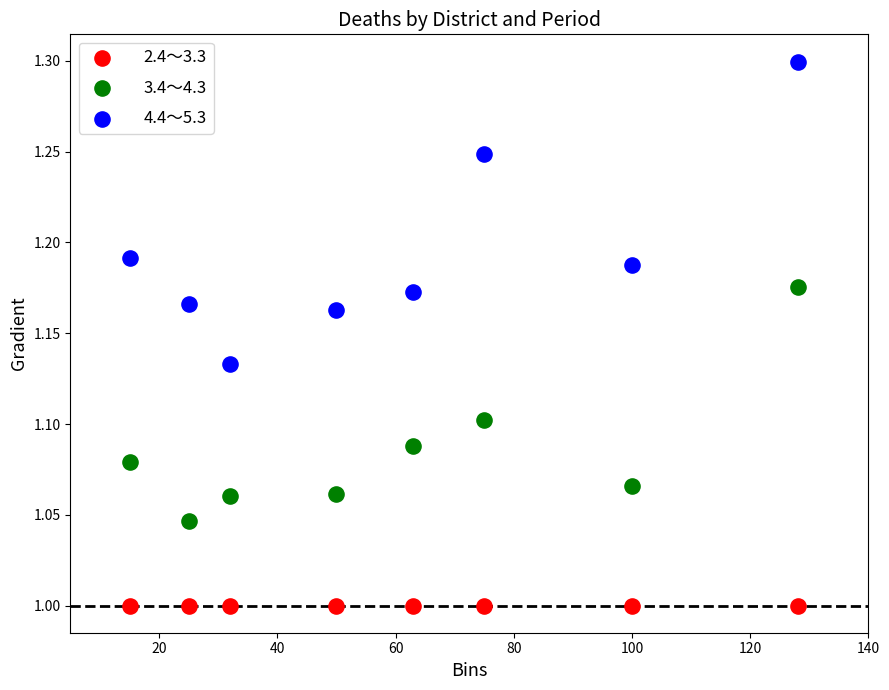

Which series contains the highest Y value?

4.4～5.3